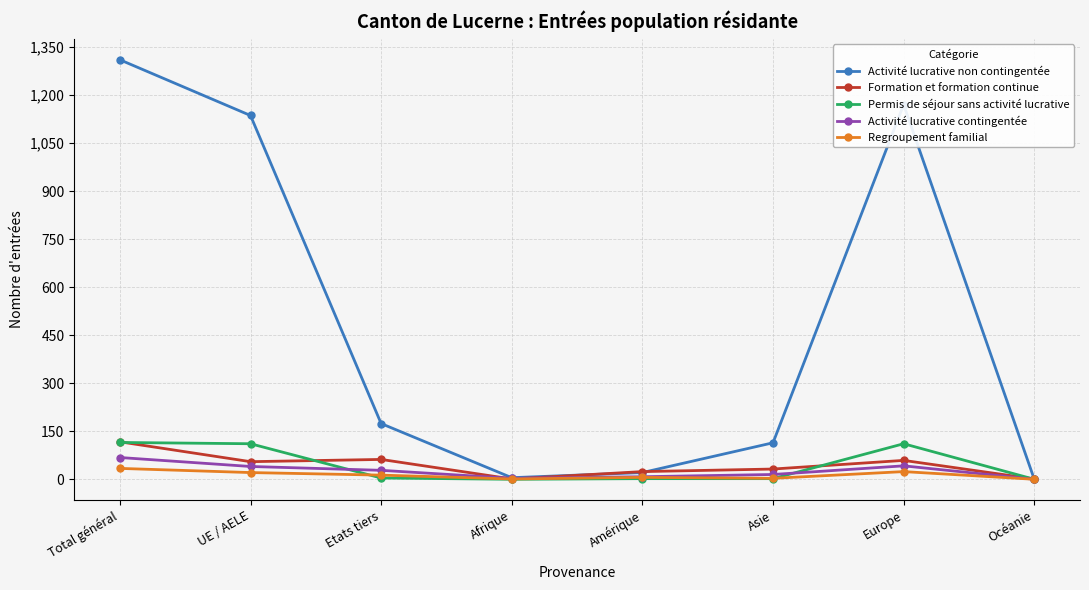

What is the total value across all series at Amérique?

61